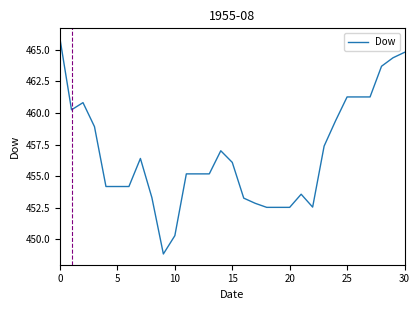

What is the difference between the maximum and minimum values?

17.0